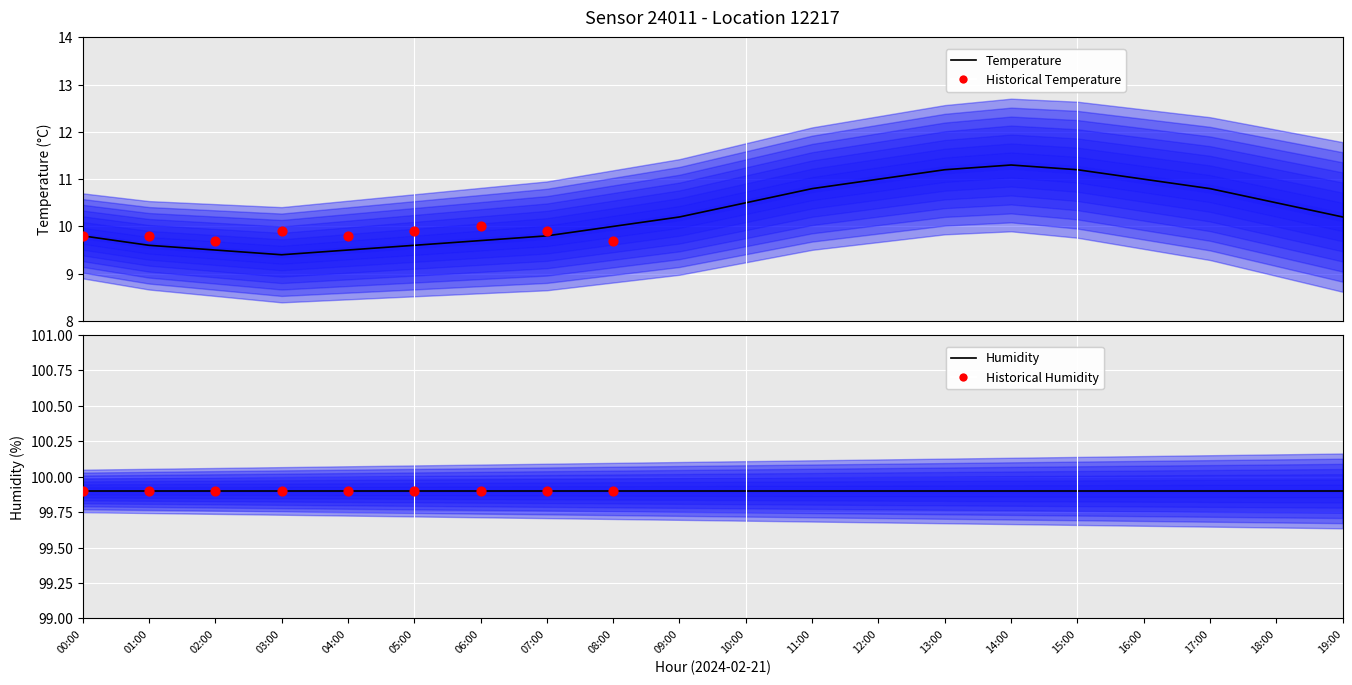

What is the change in value from 03:00 to 10:00?

+1.1